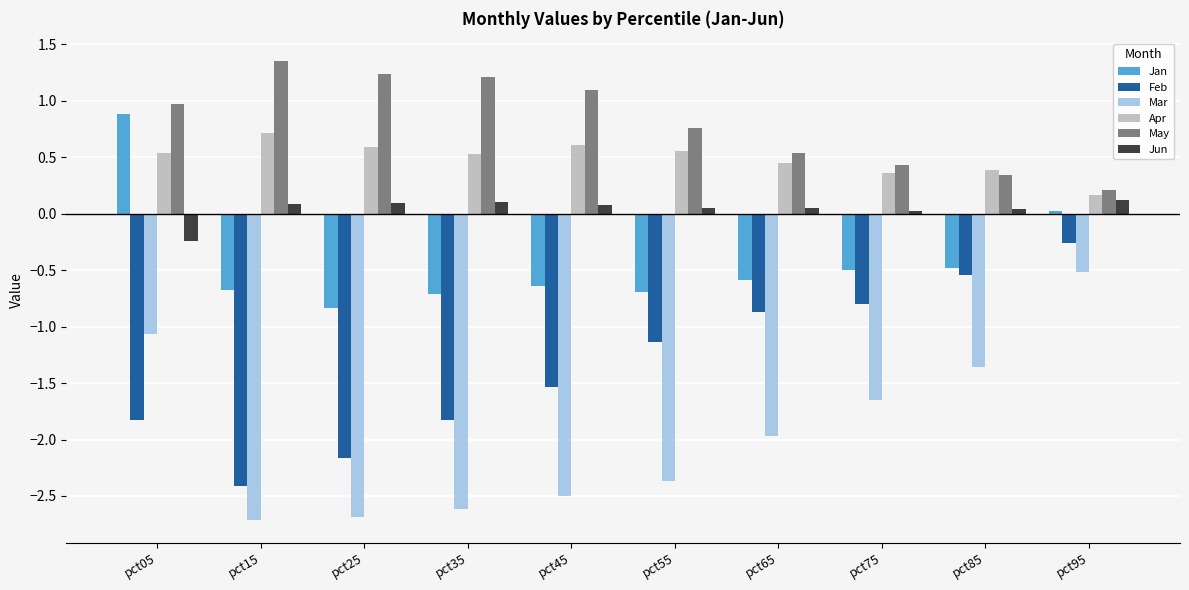

What is the smallest value displayed?

-2.7